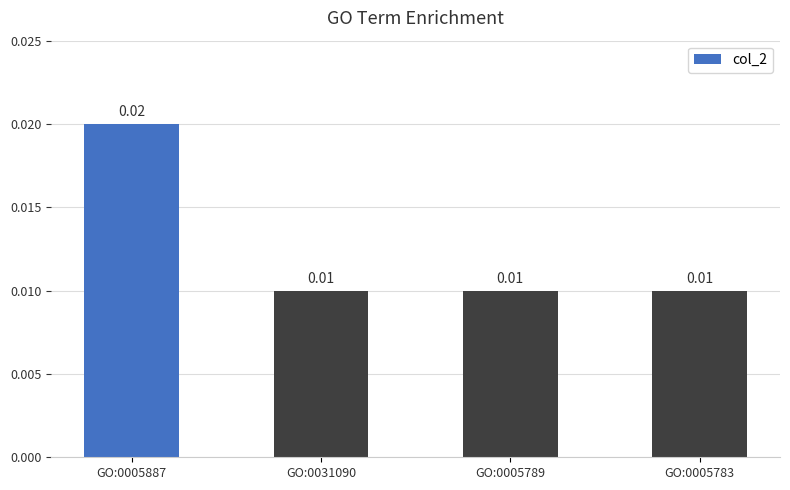

Count the values in the range 0 to 1.

4